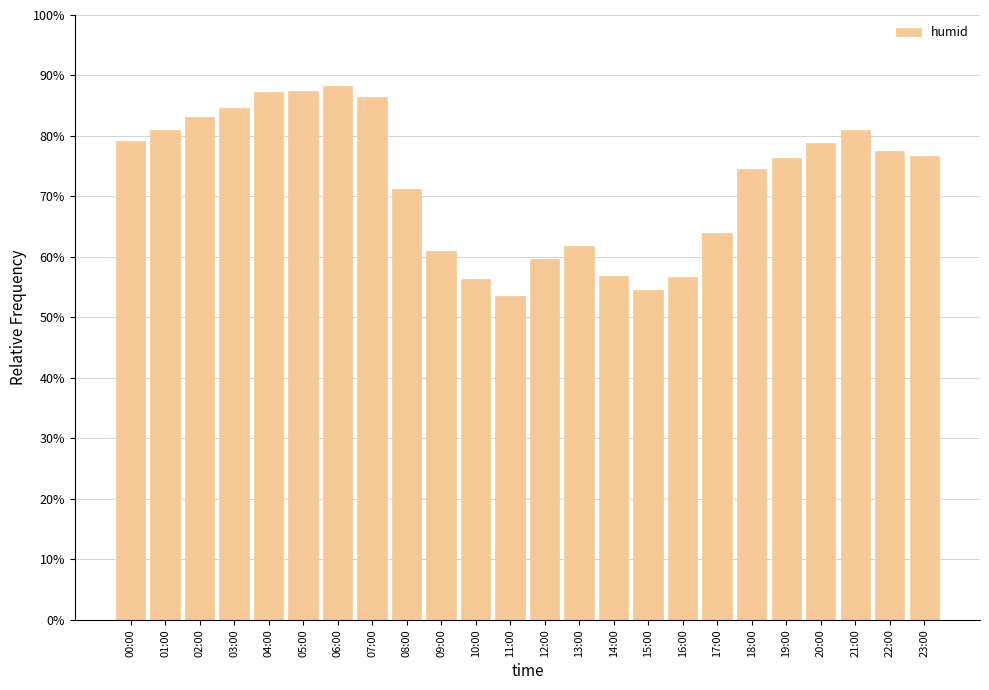

Approximately how many times larger is the value at 06:00 compared to 03:00?

1.0